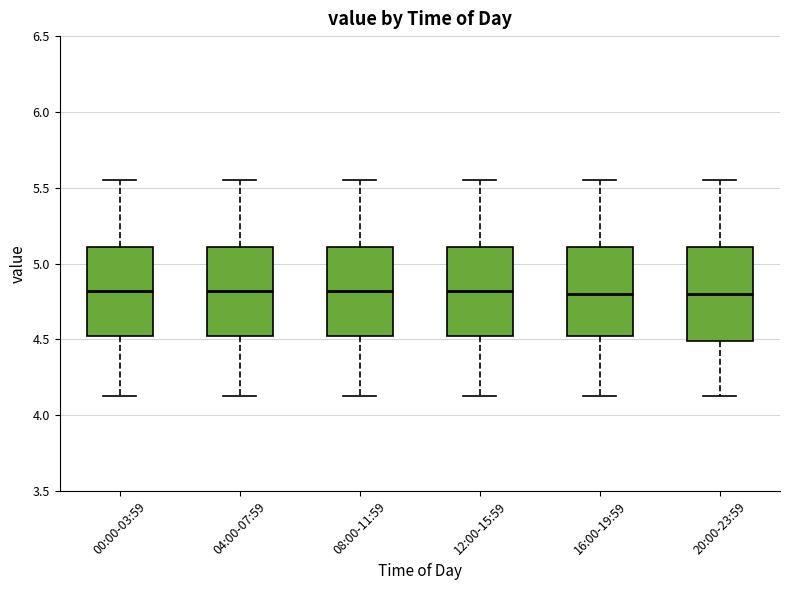

Reading left to right, read every box against the y-axis: the position of its median line, the range the box covers, and the ends of its whiskers. The values are not printed on the chart, so give them approximately, as read against the axis.

00:00-03:59: median 4.80, box 4.50 to 5.10, whiskers 4.15 to 5.55
04:00-07:59: median 4.80, box 4.50 to 5.10, whiskers 4.15 to 5.55
08:00-11:59: median 4.80, box 4.50 to 5.10, whiskers 4.15 to 5.55
12:00-15:59: median 4.80, box 4.50 to 5.10, whiskers 4.15 to 5.55
16:00-19:59: median 4.80, box 4.50 to 5.10, whiskers 4.15 to 5.55
20:00-23:59: median 4.80, box 4.50 to 5.10, whiskers 4.15 to 5.55